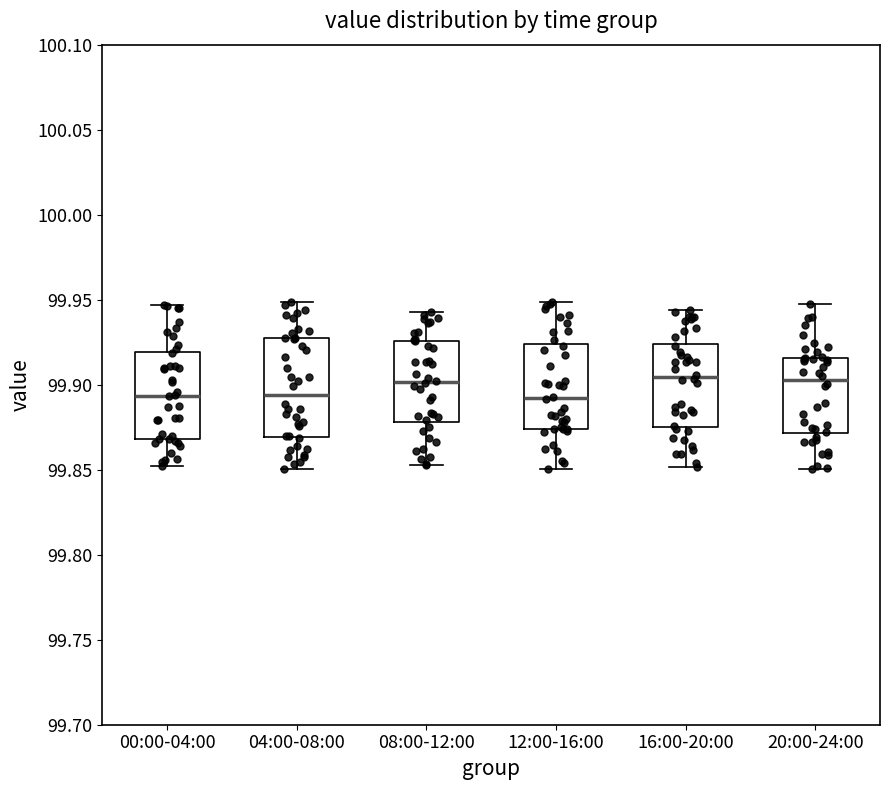

Reading left to right, transcribe this box plot: for each box, give where its median line is, the range the box spans, and where its two whiskers end, as read against the y-axis. The values are not printed on the chart, so give them approximately, as read against the axis.

00:00-04:00: median 99.895, box 99.870 to 99.920, whiskers 99.850 to 99.945
04:00-08:00: median 99.895, box 99.870 to 99.925, whiskers 99.850 to 99.950
08:00-12:00: median 99.900, box 99.880 to 99.925, whiskers 99.855 to 99.945
12:00-16:00: median 99.890, box 99.875 to 99.925, whiskers 99.850 to 99.950
16:00-20:00: median 99.905, box 99.875 to 99.925, whiskers 99.850 to 99.945
20:00-24:00: median 99.905, box 99.870 to 99.915, whiskers 99.850 to 99.945